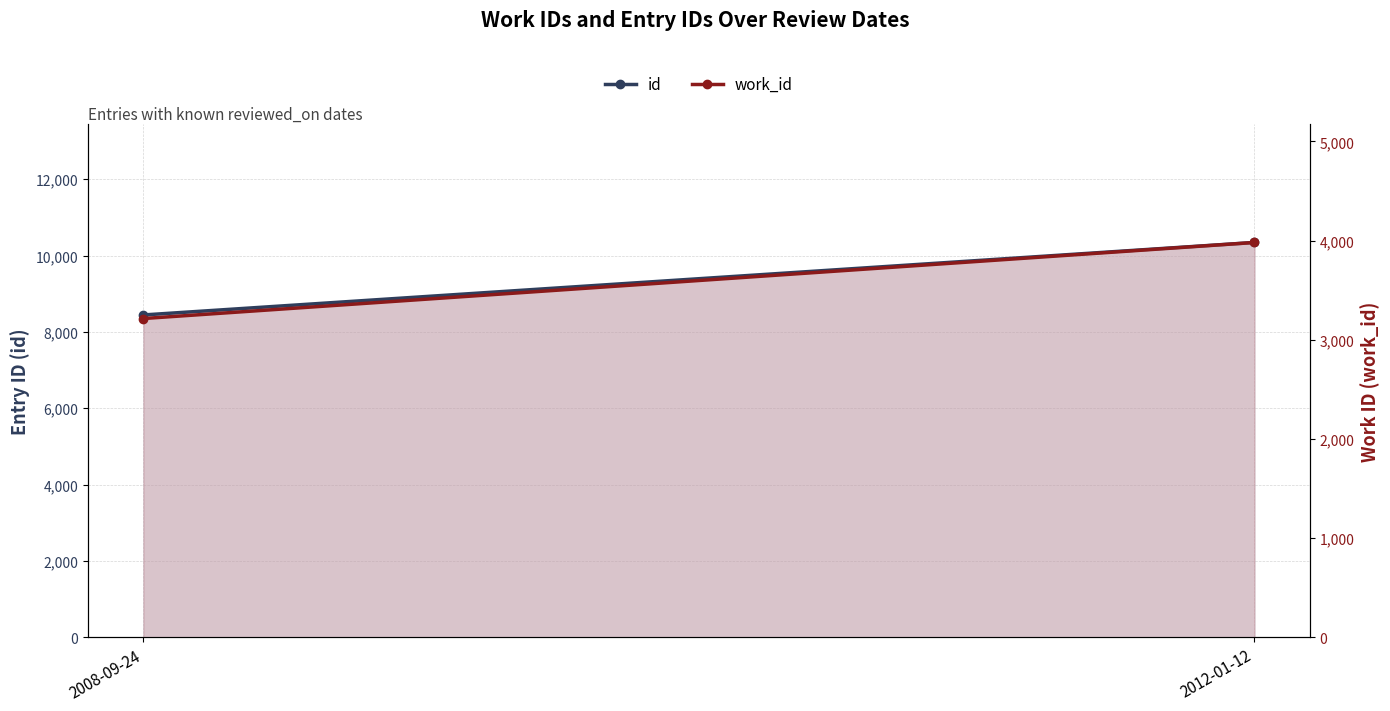

At which category is the sum across all series the highest?

2012-01-12